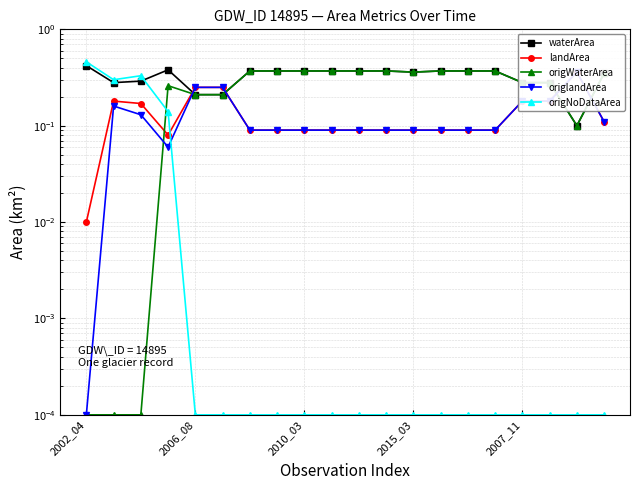

The value of origlandArea at 2015_03 is 0.1. True or false?

False